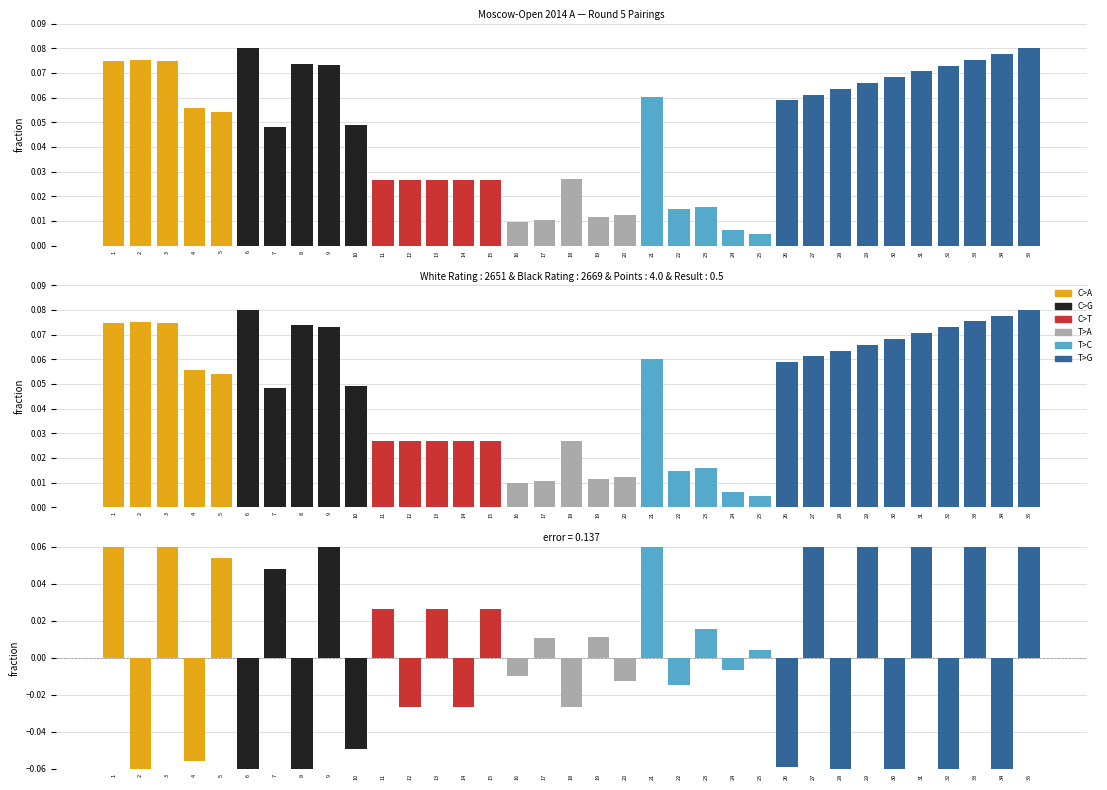

At which category is the sum across all series the highest?

35